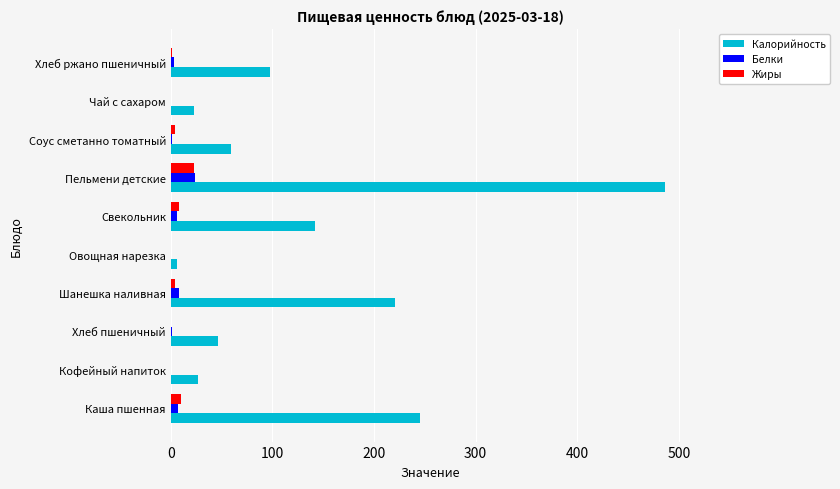

Count the number of categories in the chart.

10